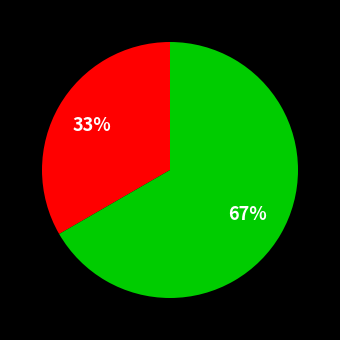

Is there a majority slice in this chart?

Yes